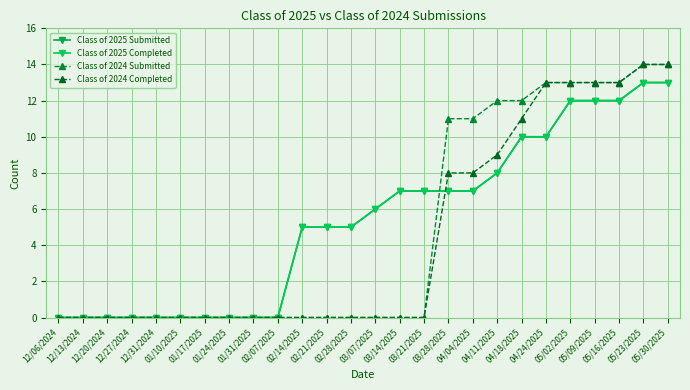

What are all the series names shown in the legend?

Class of 2025 Submitted, Class of 2025 Completed, Class of 2024 Submitted, Class of 2024 Completed